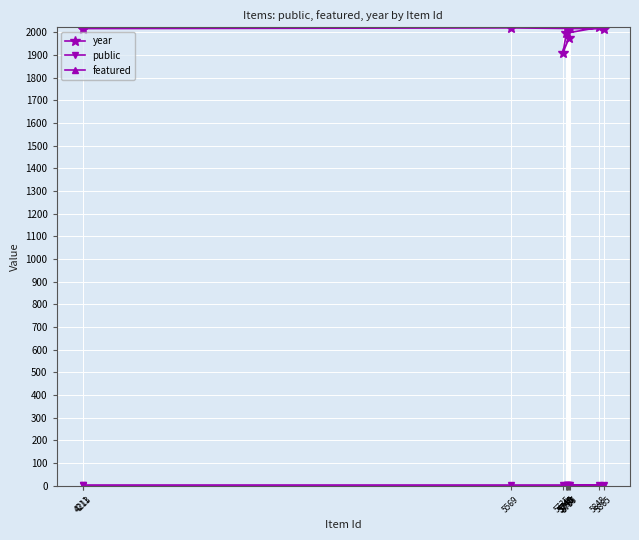

List the labels in order of featured value, smallest first.

4211, 4213, 5569, 5865, 5848, 5746, 5735, 5755, 5757, 5748, 5749, 5750